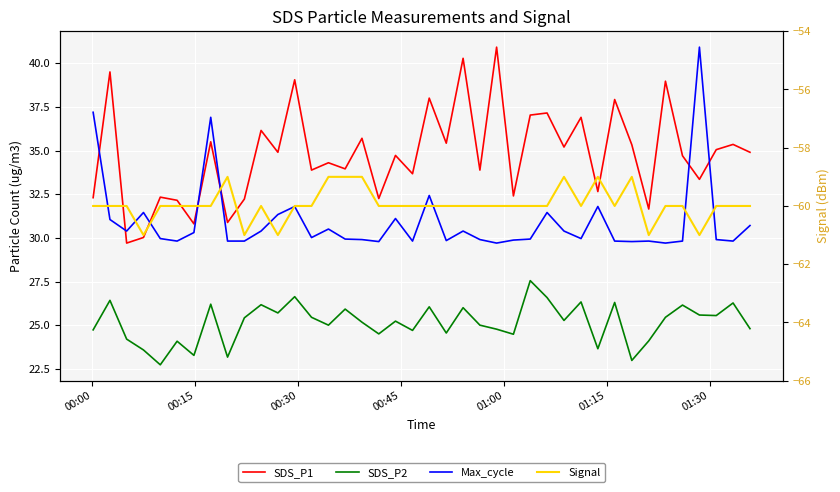

What is the difference between the maximum and second lowest values in the SDS_P1 series?

10.9